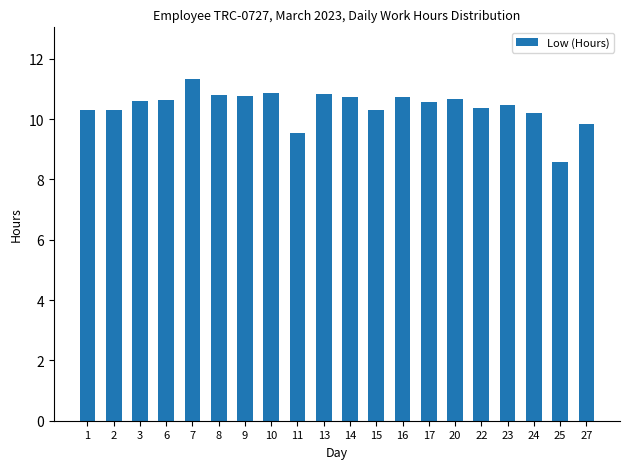

The chart shows a value of 10.7 at 14. True or false?

True